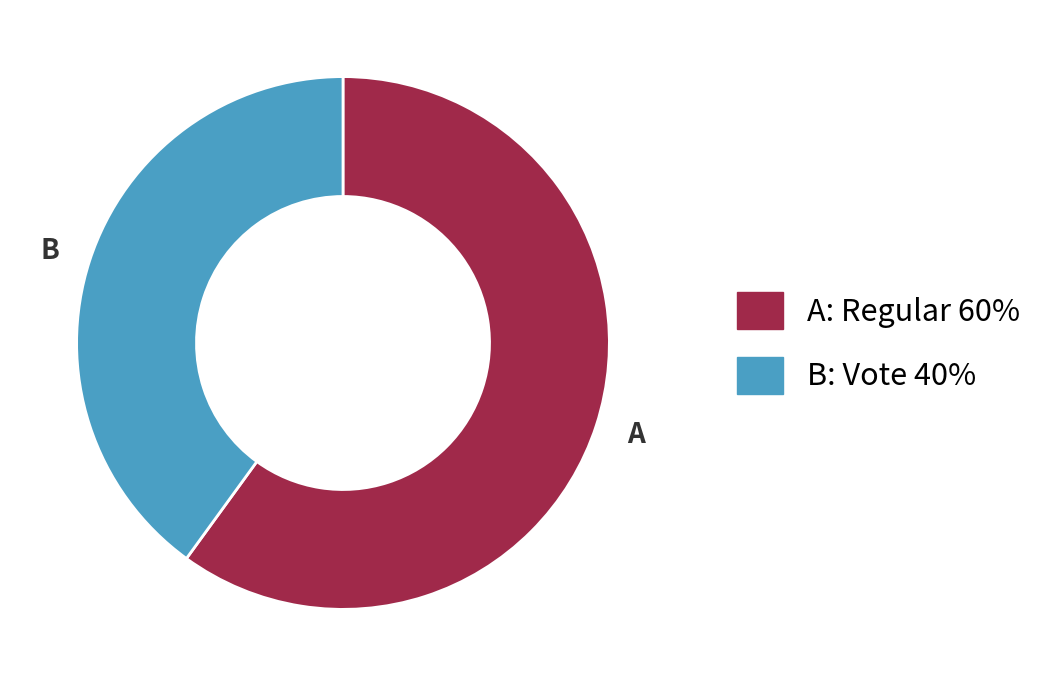

Is B the majority of the pie?

No